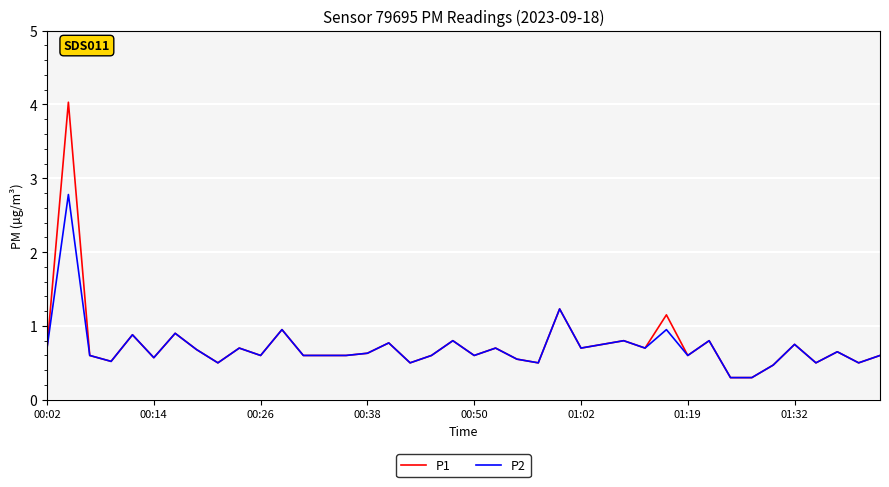

What is the average value of the P2 series?

0.7